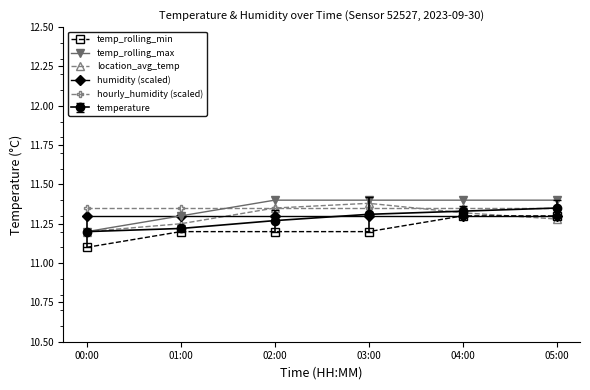

What are all the series names shown in the legend?

temp_rolling_min, temp_rolling_max, location_avg_temp, humidity (scaled), hourly_humidity (scaled), temperature